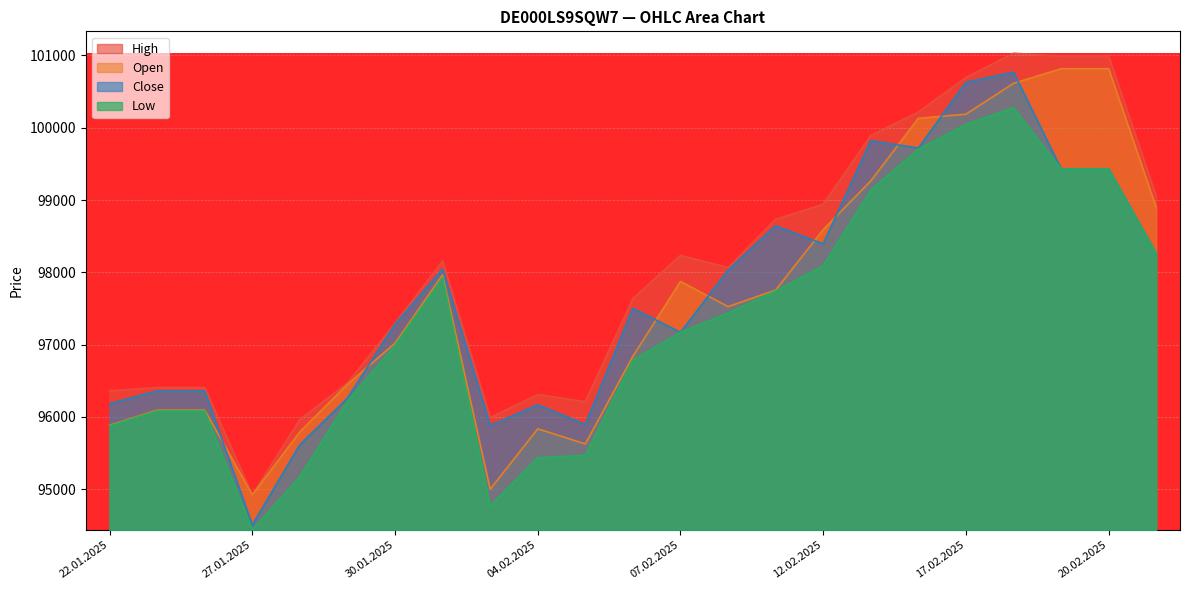

At how many categories does at least one series exceed 95418?

22